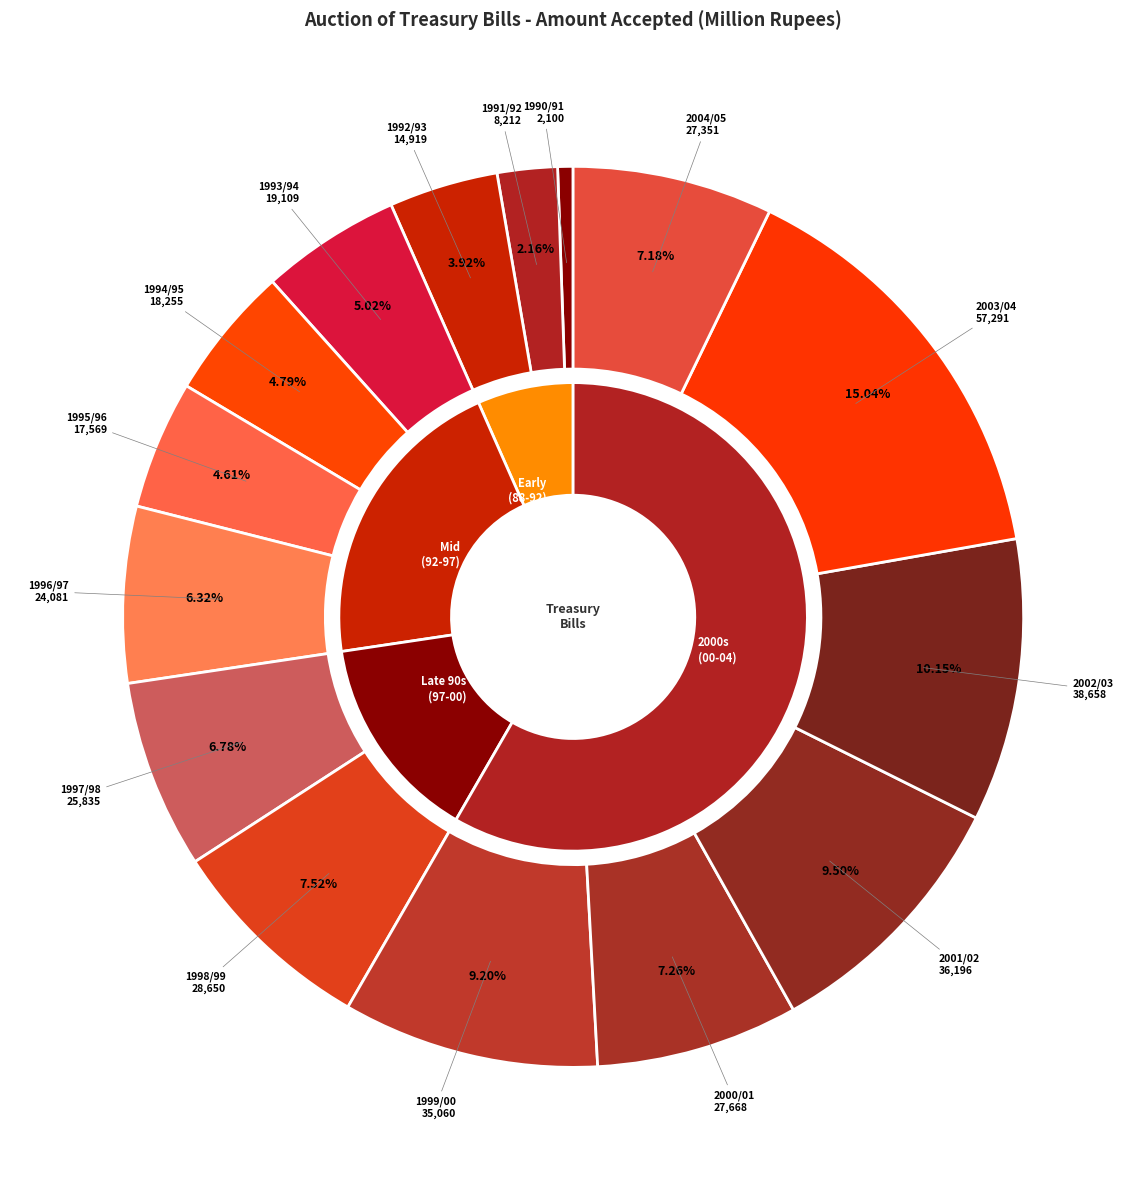

Is it true that 2004/05 is 19% of the pie?

False